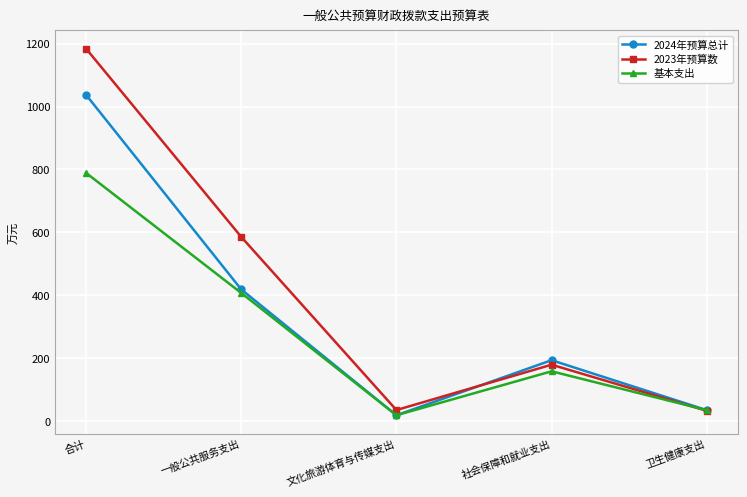

At which label does 2024年预算总计 reach its peak?

合计